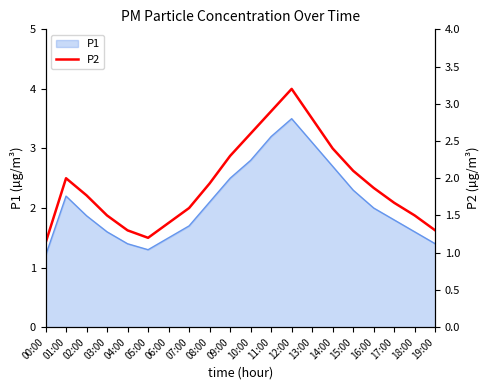

Does the chart have visible grid lines?

No